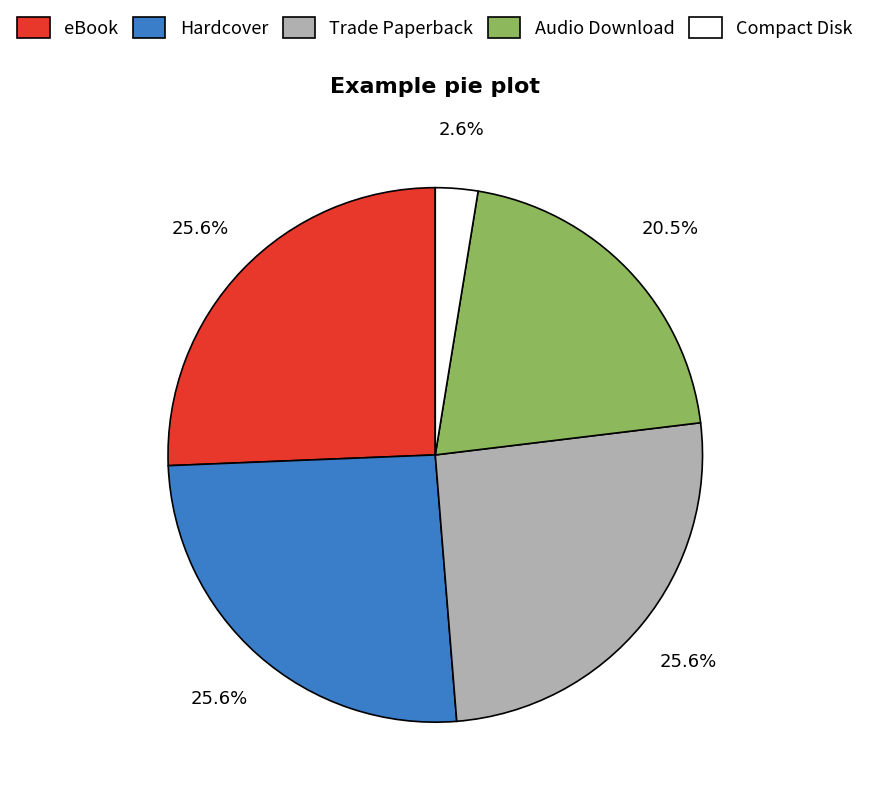

Which slice is the smallest?

Compact Disk